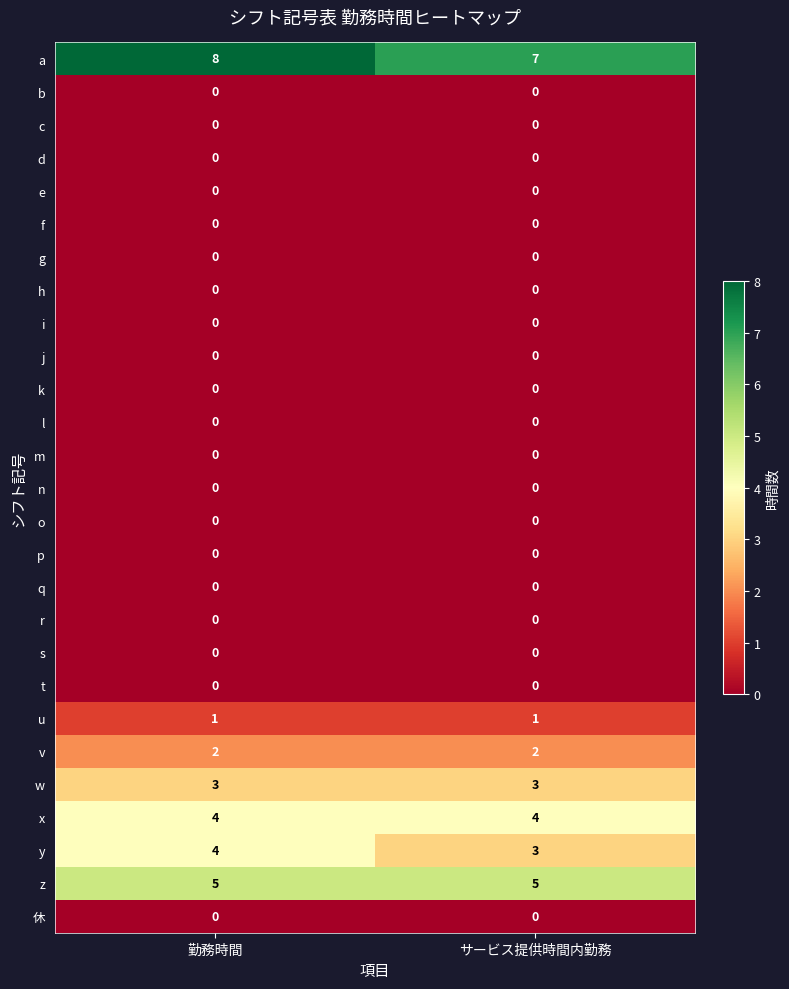

What is the approximate value of y at サービス提供時間内勤務?

3